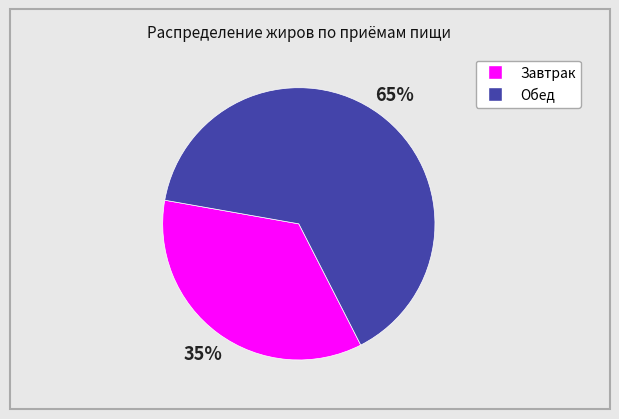

Do Завтрак and Обед together represent more than half of the pie?

Yes